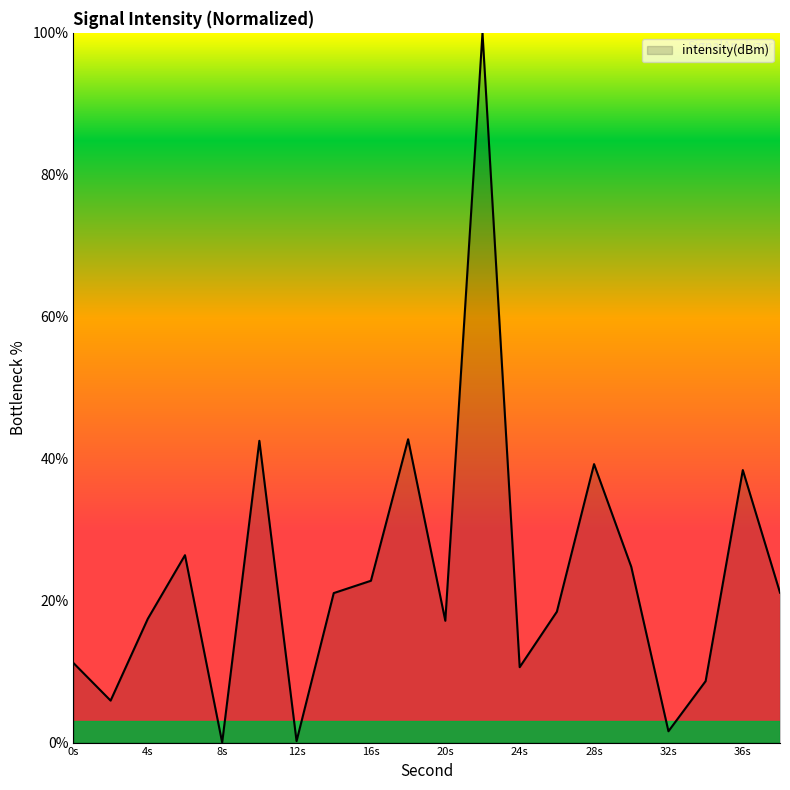

What is the greatest value displayed?

100.0